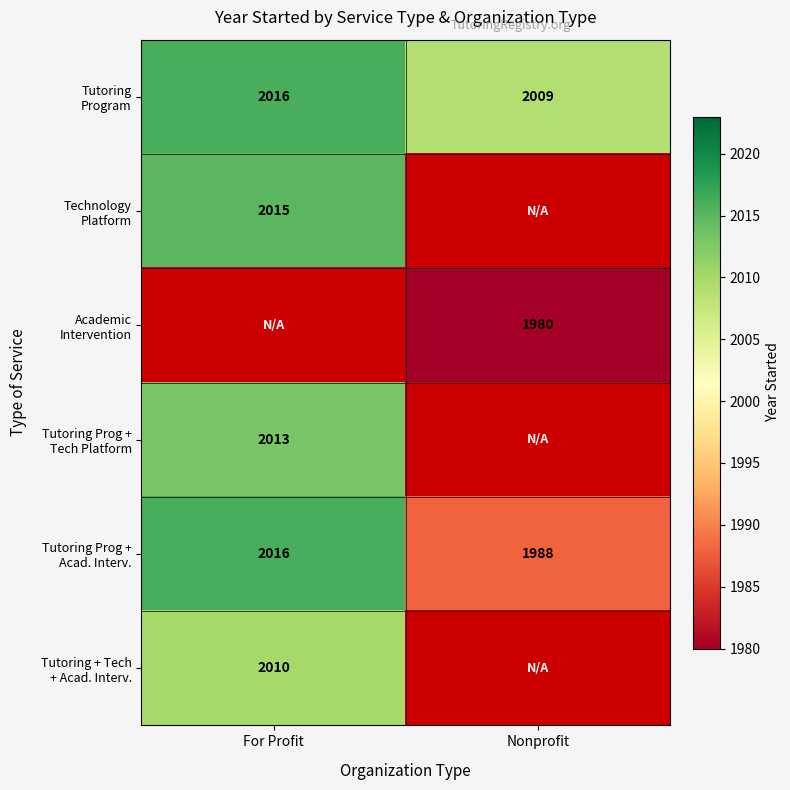

Which series has the largest total across all categories?

Tutoring Program